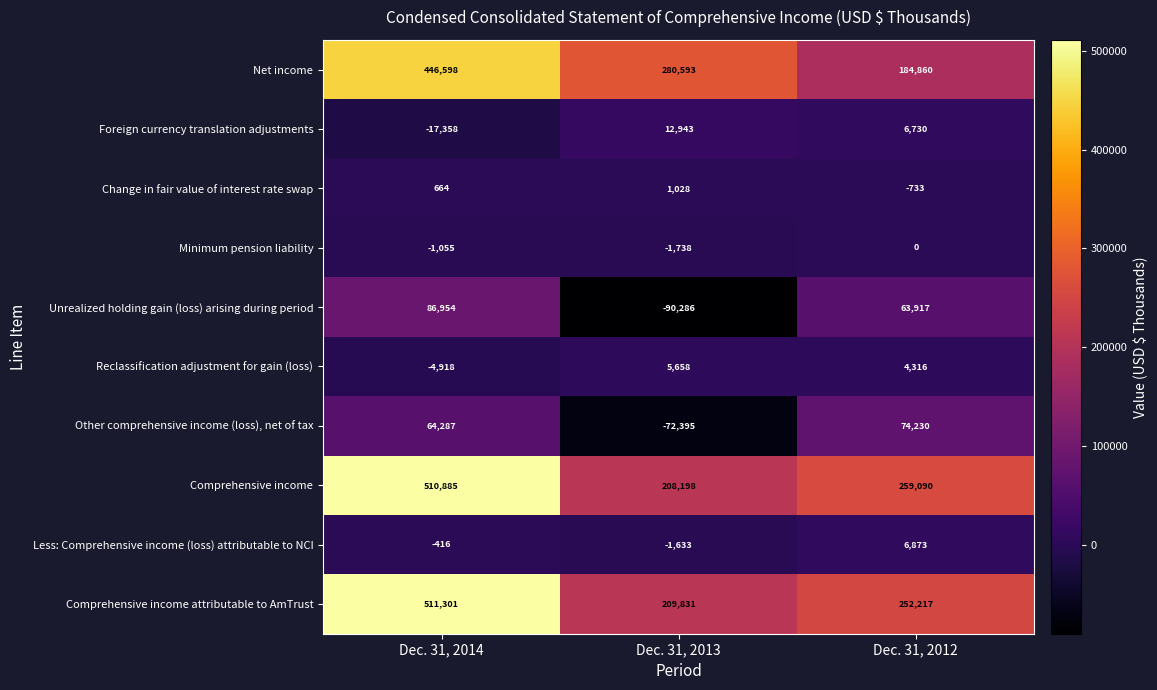

The Minimum pension liability series shows -316 at Dec. 31, 2014. True or false?

False